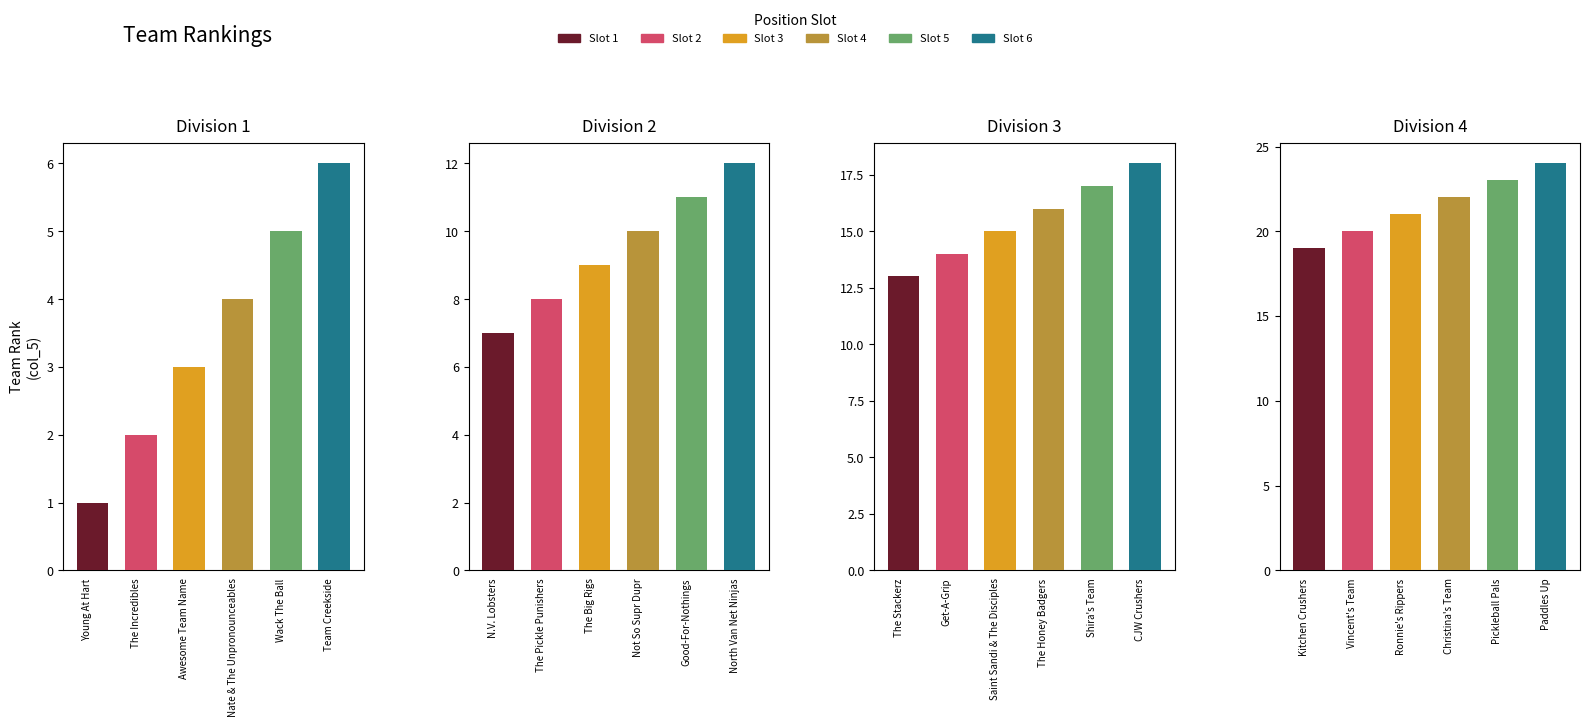

Count the number of categories in the chart.

6